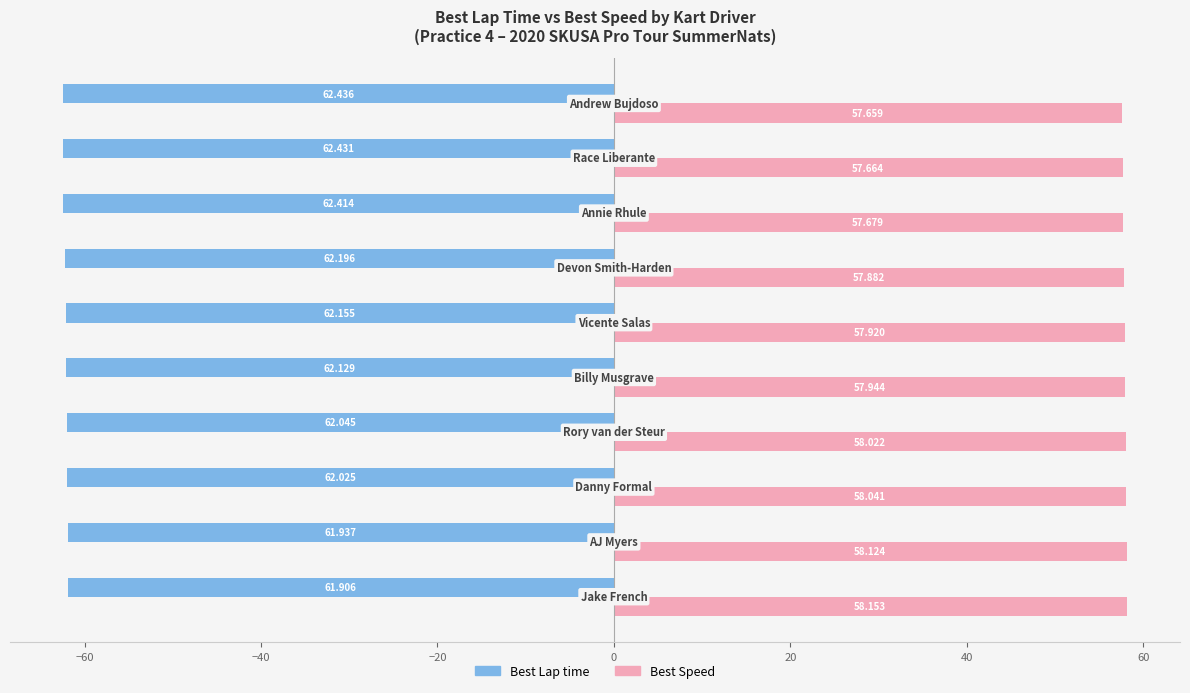

List the series in order of their peak value, lowest first.

Best Lap time, Best Speed